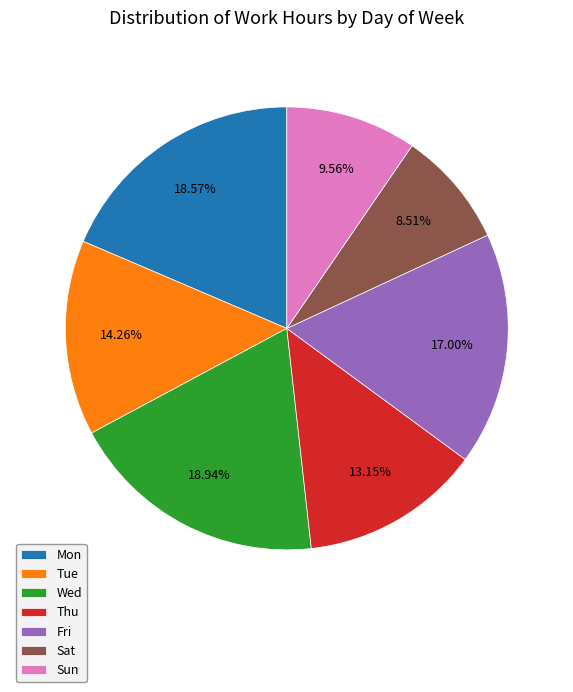

To the nearest percent, what is the combined percentage of Sun and Wed?

29%